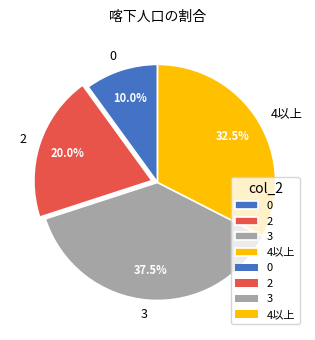

Does 2 represent more than half of the total?

No